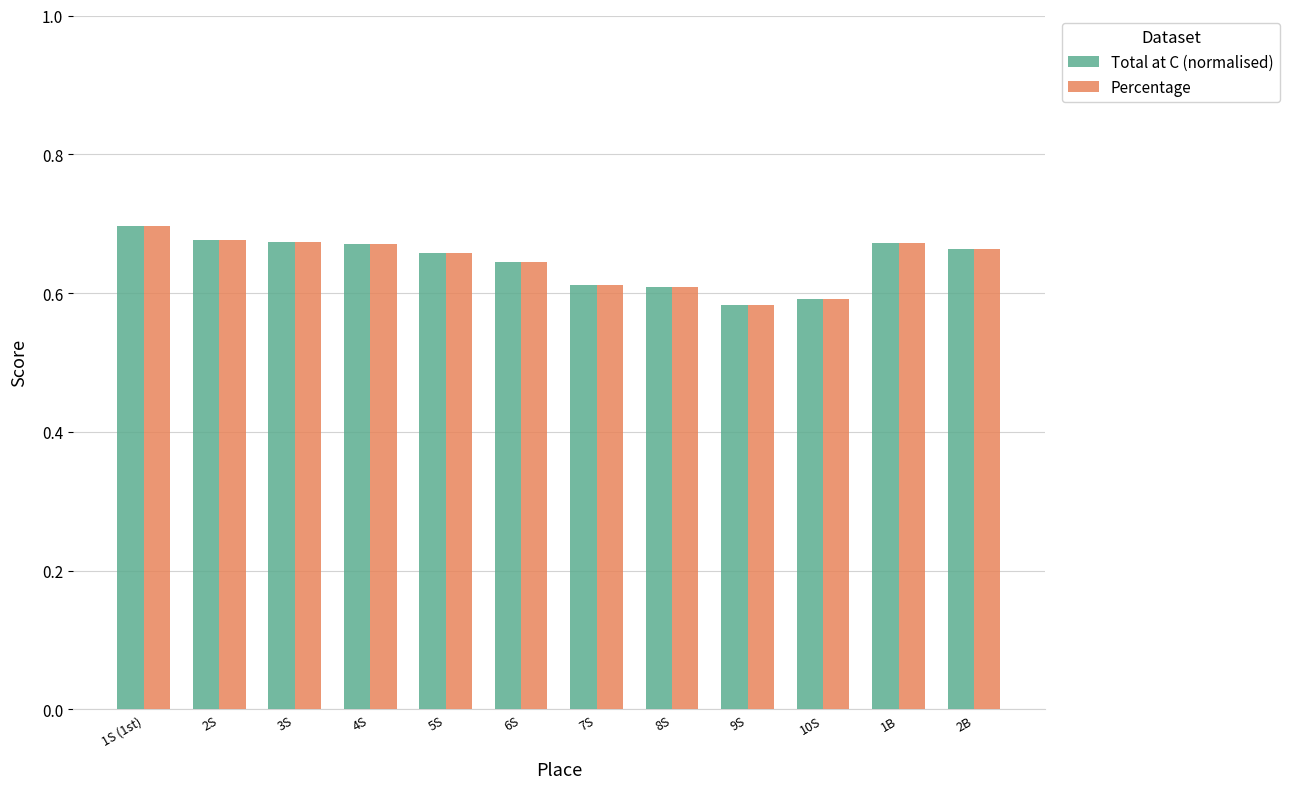

Count the Percentage values in the range 0 to 1.

12